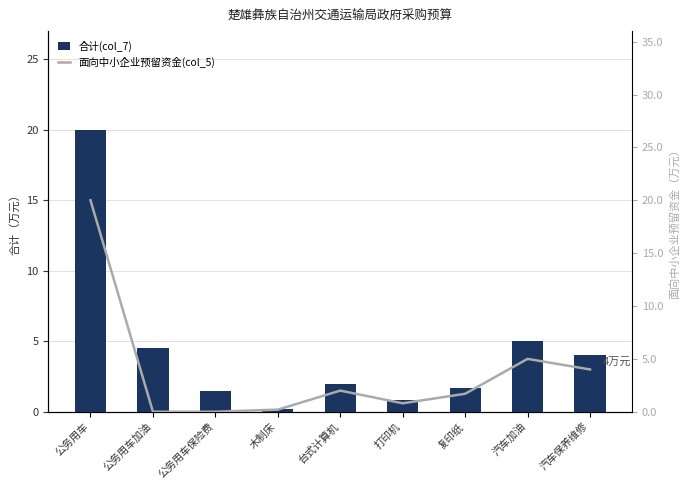

True or false: 合计(col_7) has a value of 0.5 at 打印机.

False